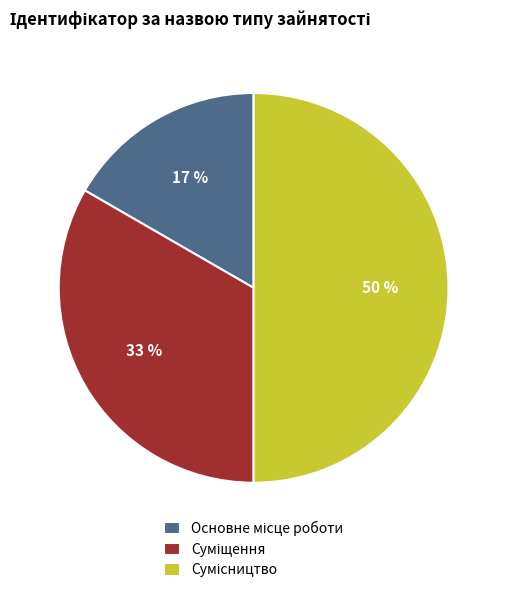

How many segments does this pie chart have?

3